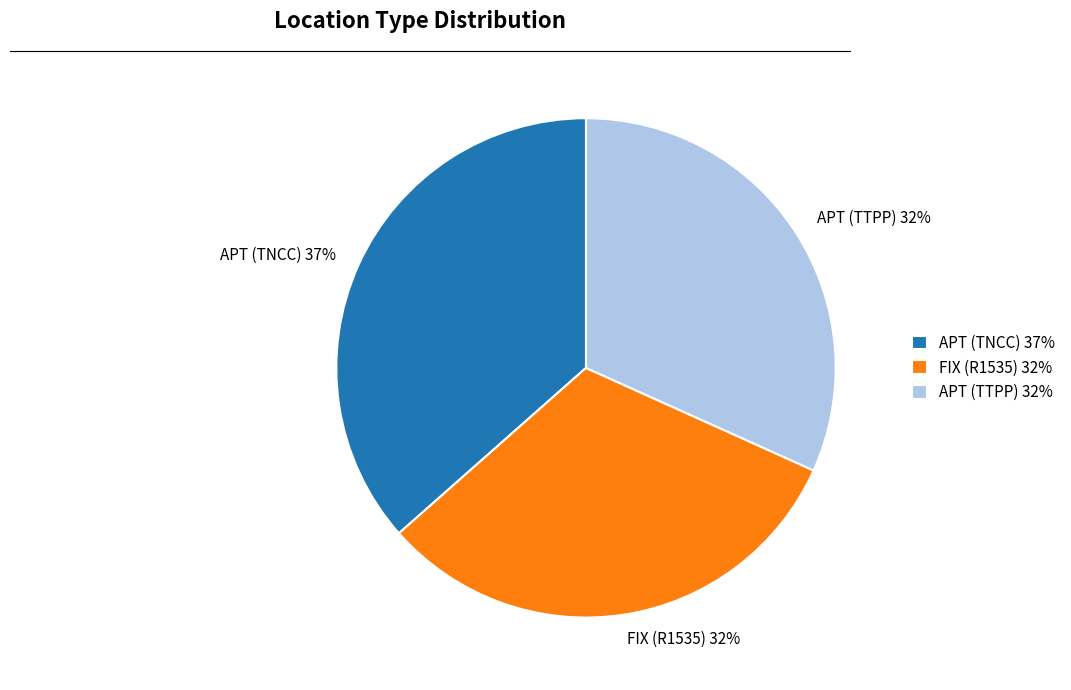

How many segments does this pie chart have?

3